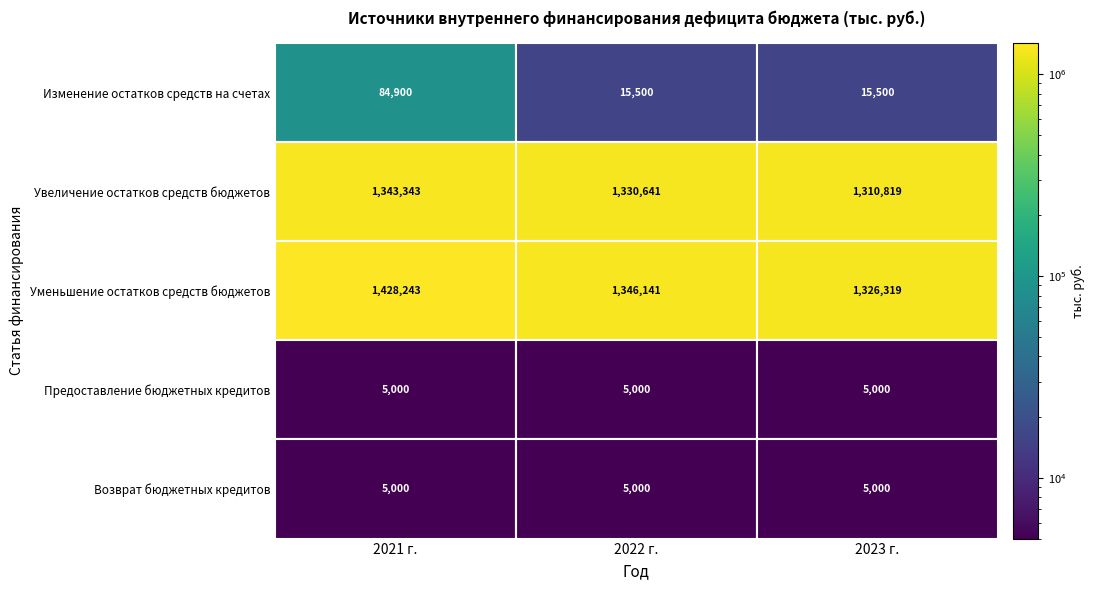

What is the sum of all Увеличение остатков средств бюджетов values?

3984803.1